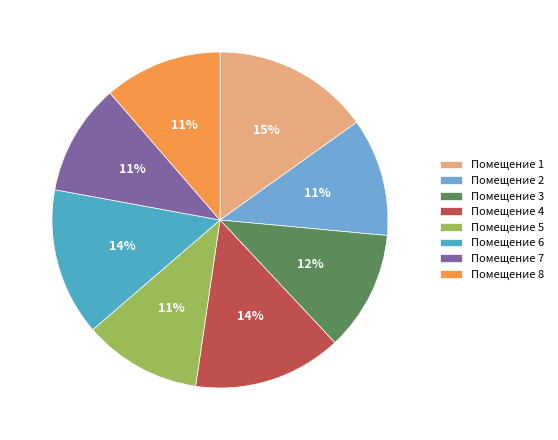

To the nearest percent, what is the average slice percentage?

12%